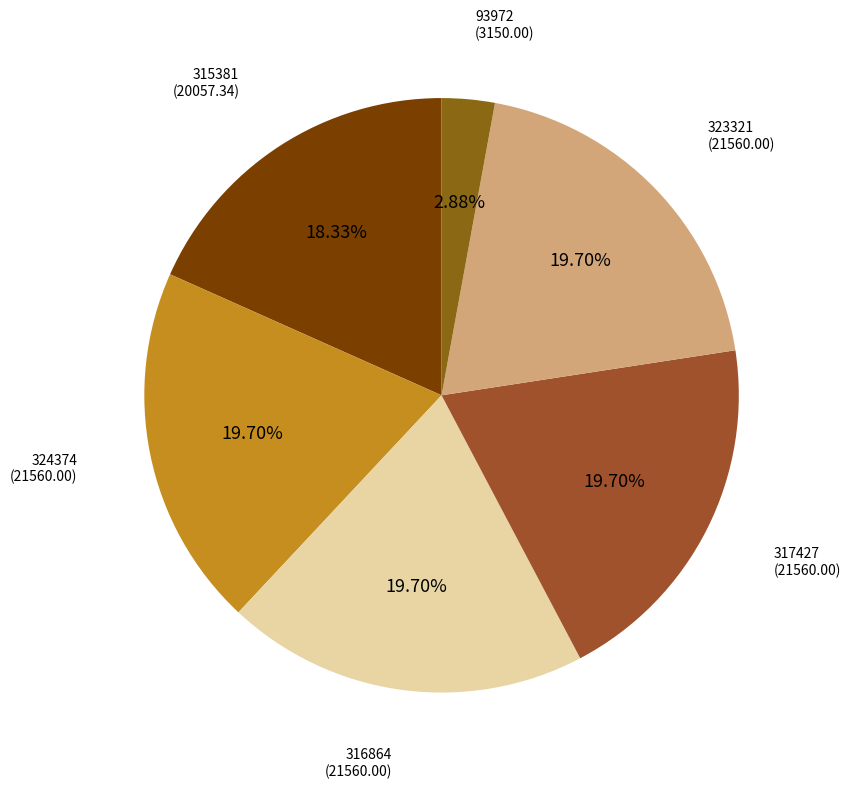

Do 316864 (21560.00) and 324374 (21560.00) together represent more than half of the pie?

No